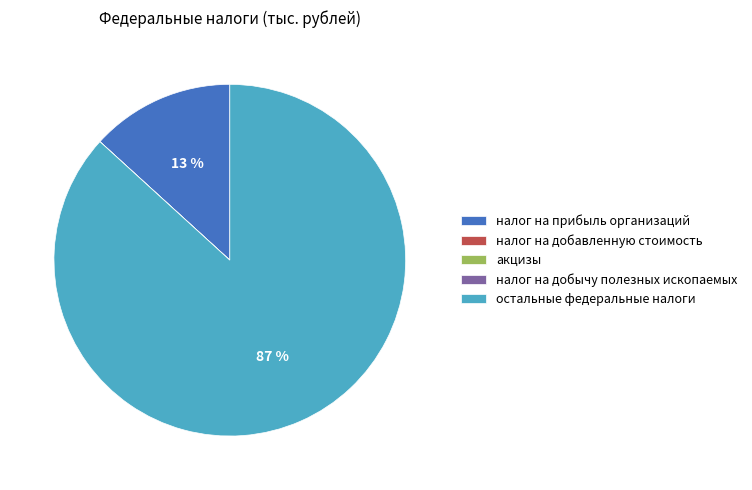

To the nearest percent, what percentage of the pie is остальные федеральные налоги?

87%